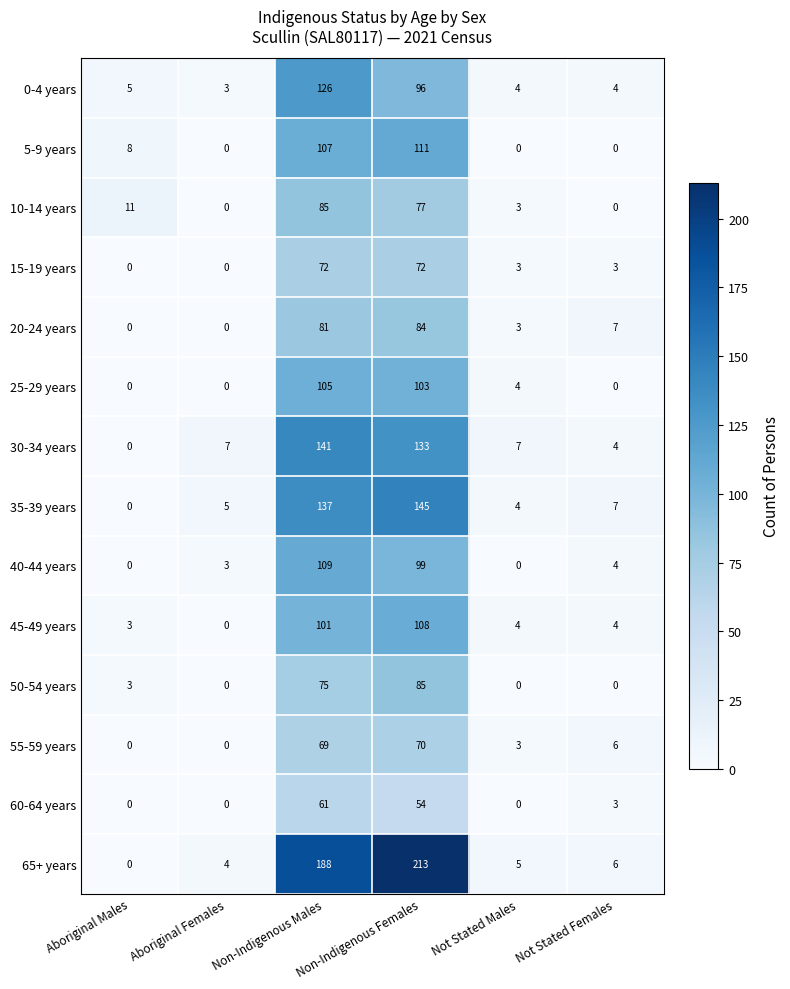

What is the highest value of the 40-44 years series?

109